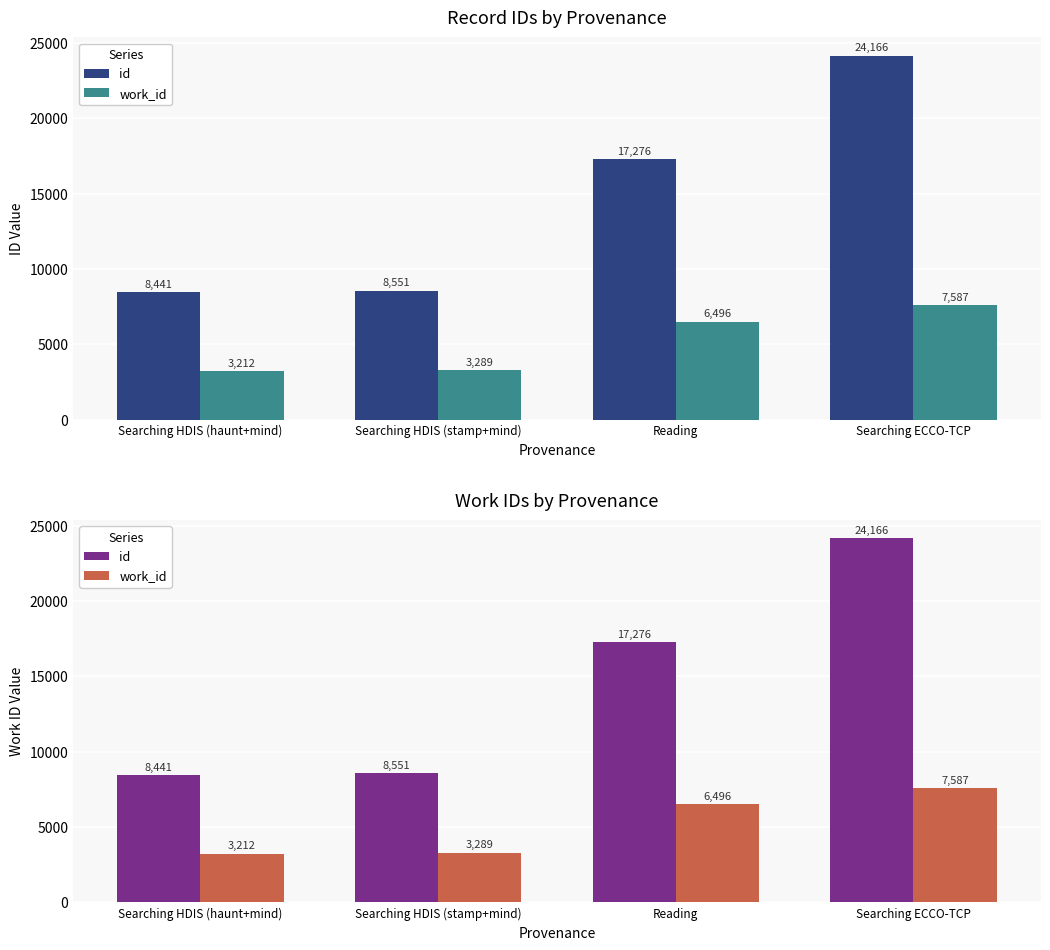

Which series has the largest range (max minus min)?

id